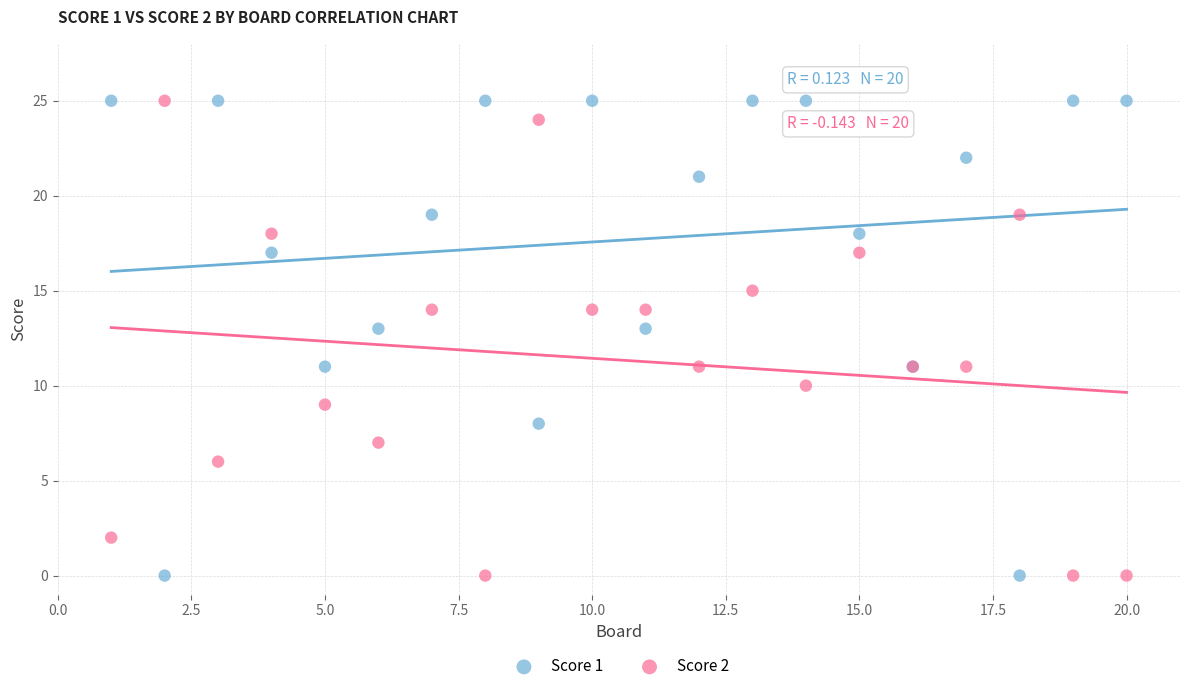

What are all the series names shown in the legend?

Score 1, Score 2